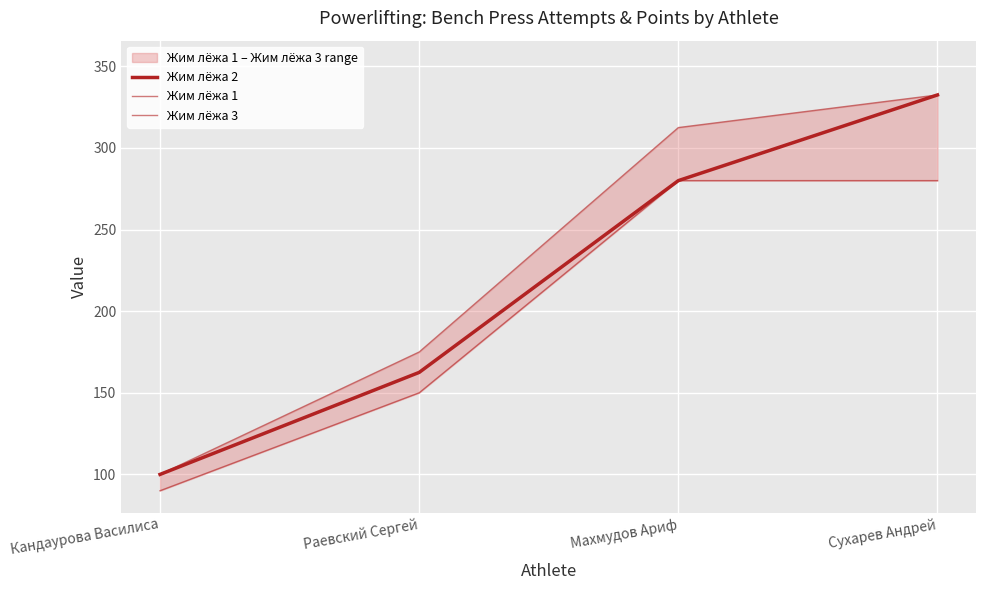

Reading right to left, what are all the values shown in this chart?

Жим лёжа 2: 332.5	280.0	162.5	100.0
Жим лёжа 1: 280.0	280.0	150.0	90.0
Жим лёжа 3: 332.5	312.5	175.0	100.0